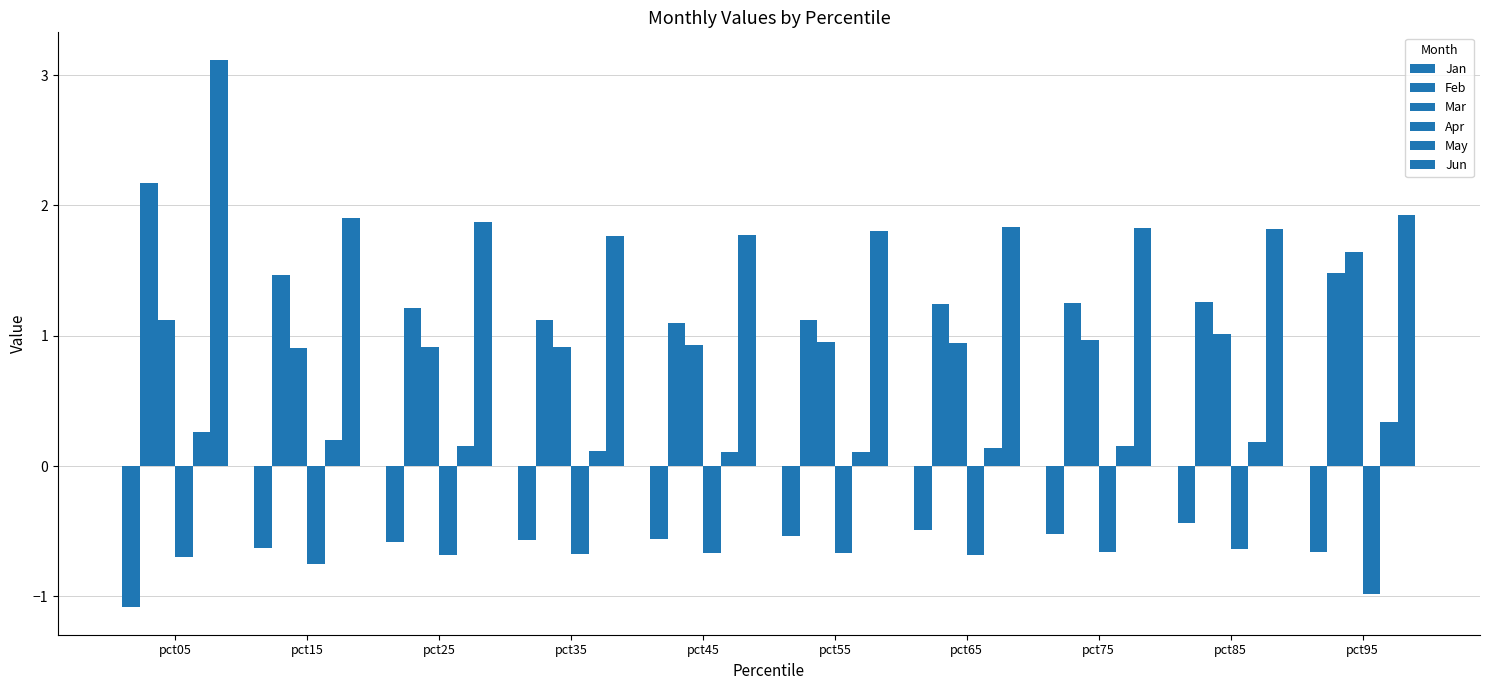

At which label is Feb closest to 1?

pct45